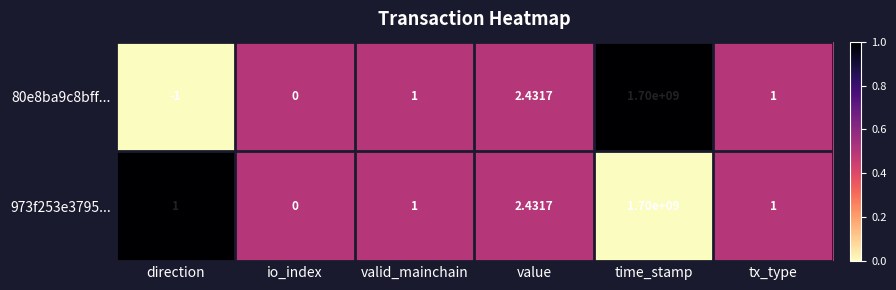

Where is 973f253e3795... nearest to the value 850000000?

value